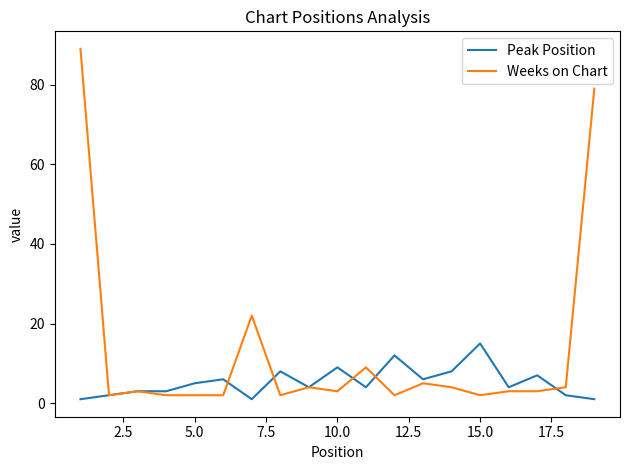

Which series has the largest total across all categories?

Weeks on Chart